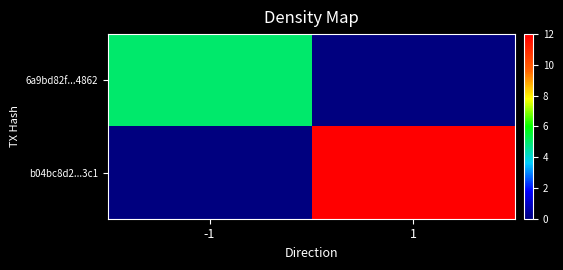

List the series in order of their peak value, lowest first.

6a9bd82f...4862, b04bc8d2...3c1